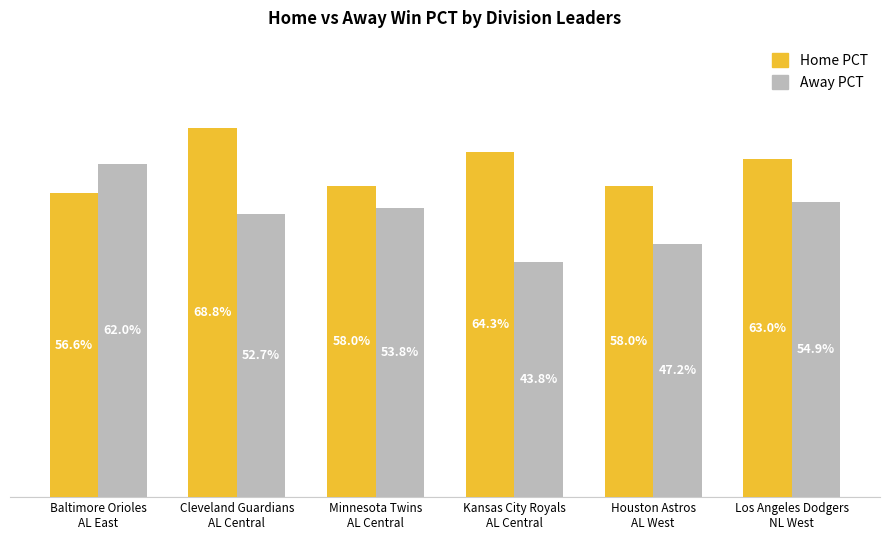

How many Away PCT values are between 0 and 1?

6